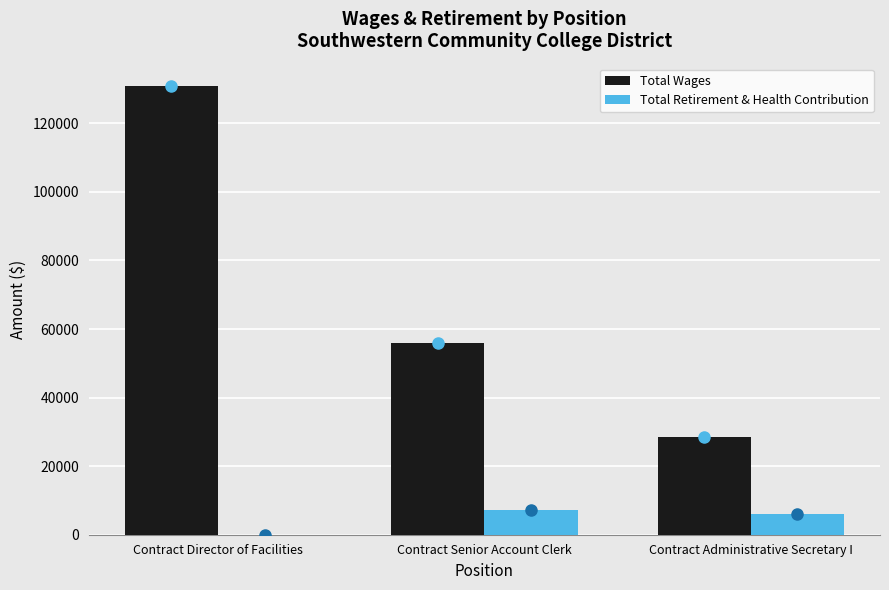

Reading left to right, what are all the values shown in this chart?

Total Wages: 130858.5	55805.2	28368.2
Total Retirement & Health Contribution: 0.0	7097.3	5940.1